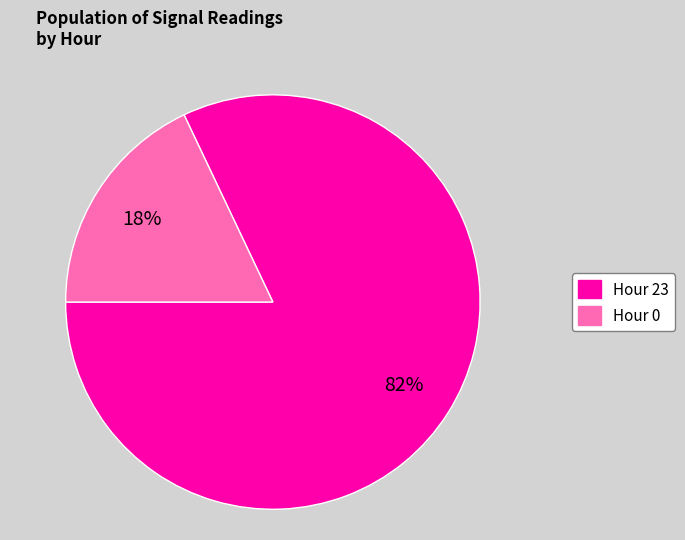

What is the smallest slice in the pie chart?

Hour 0